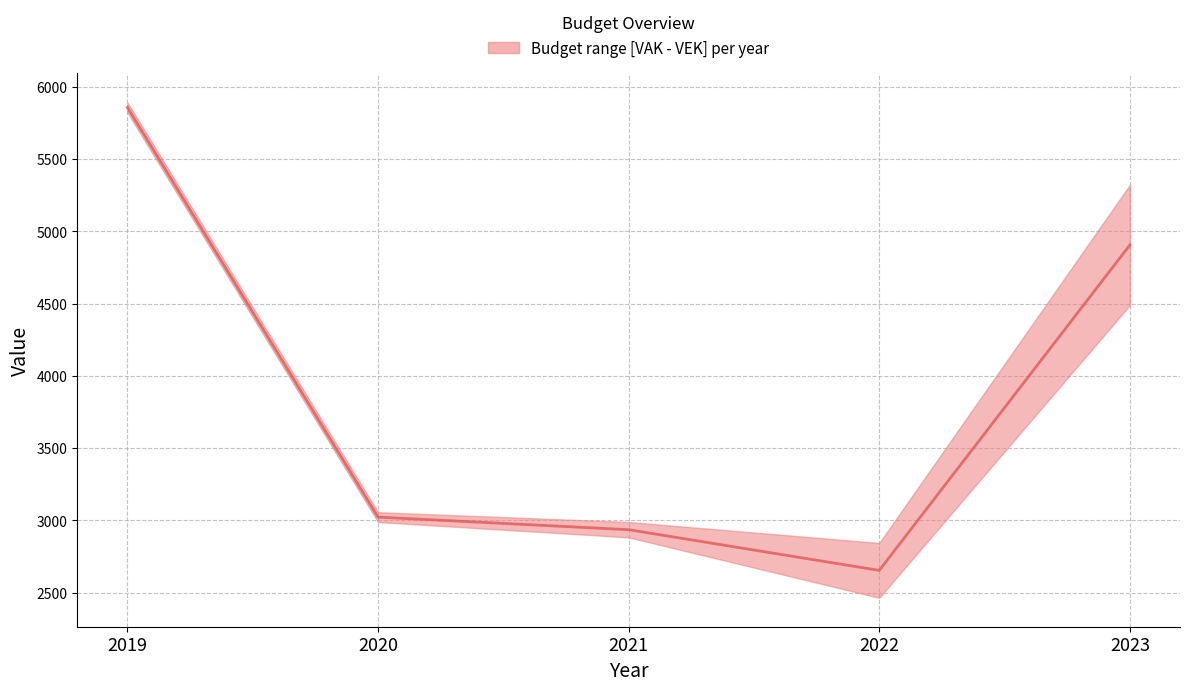

What is the ratio of the value at 2021 to the value at 2020?

1.0